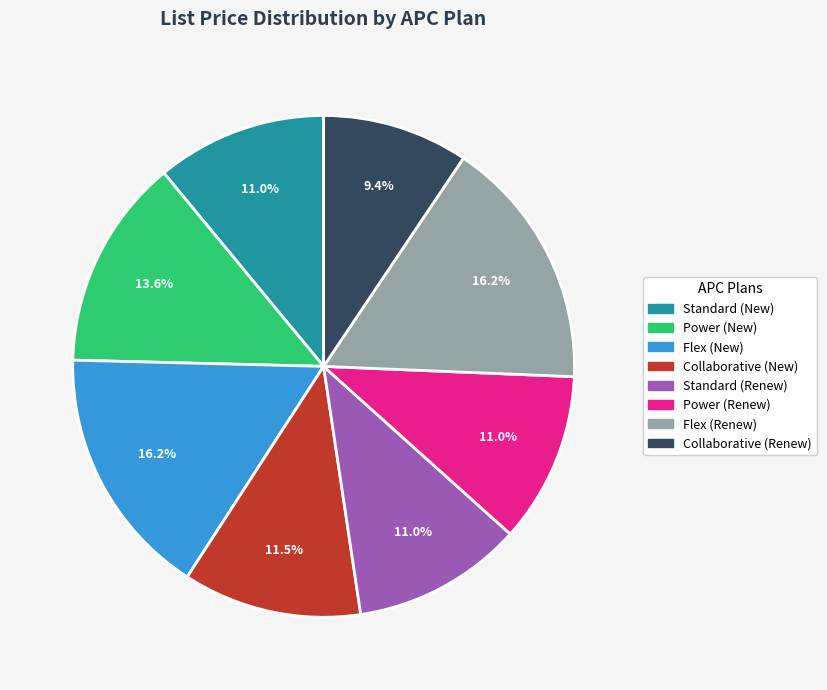

Is it true that Collaborative (Renew) is 9% of the pie?

True